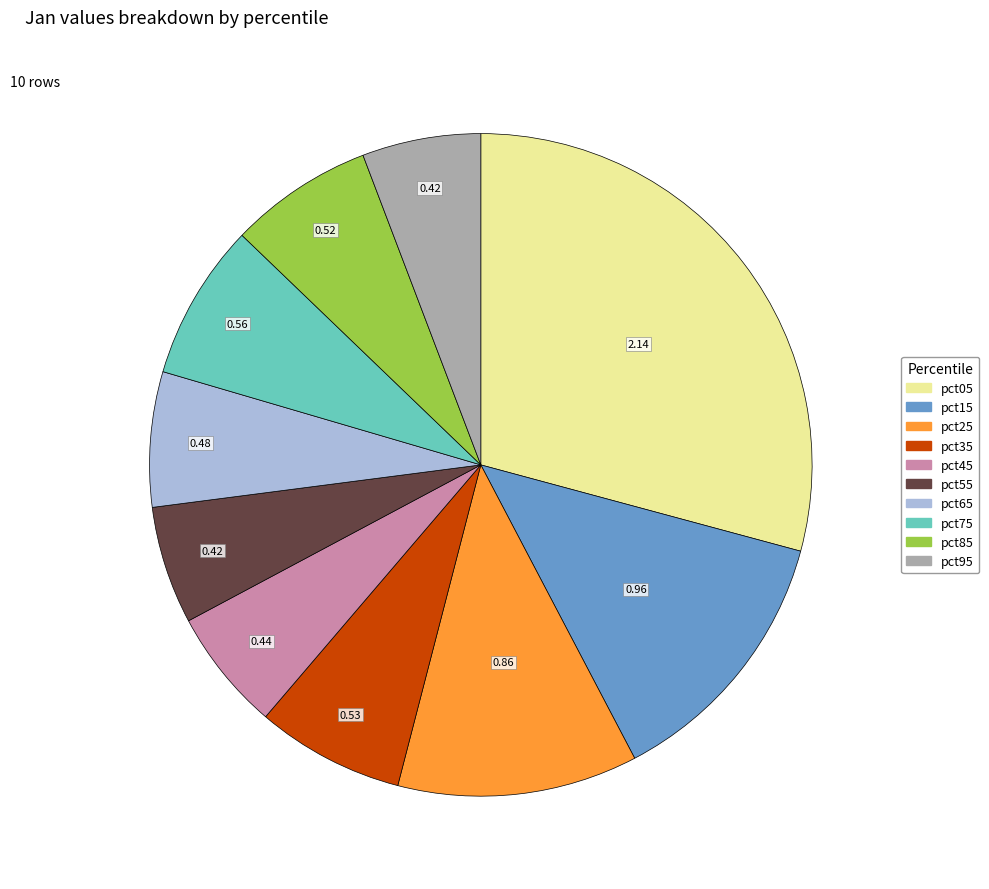

Combined, do pct85 and pct95 account for over 50%?

No